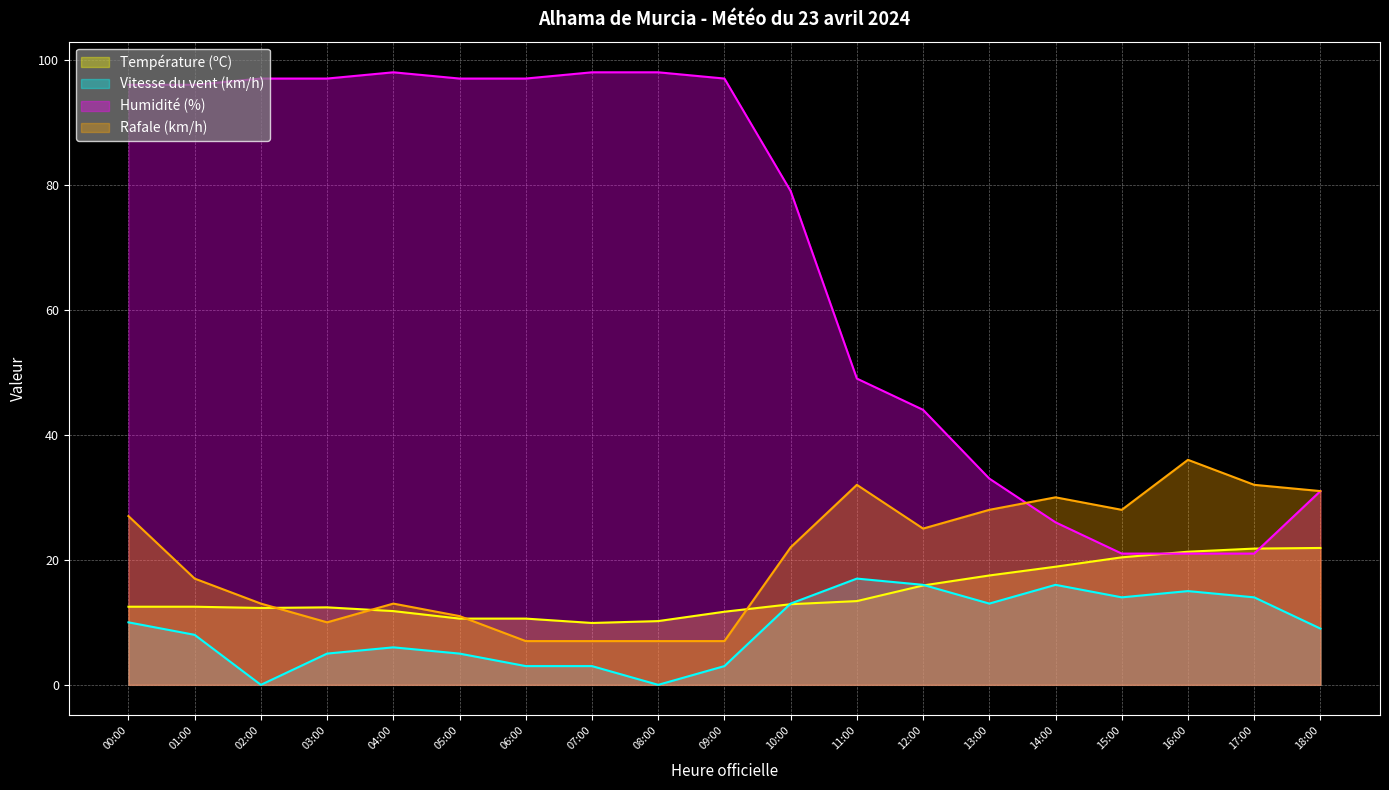

What value does the Humidité (%) series have at 09:00?

97.0